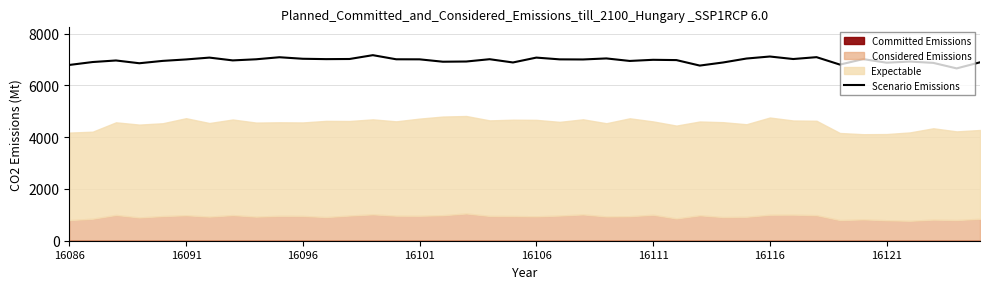

Count the number of values greater than 6998.

19